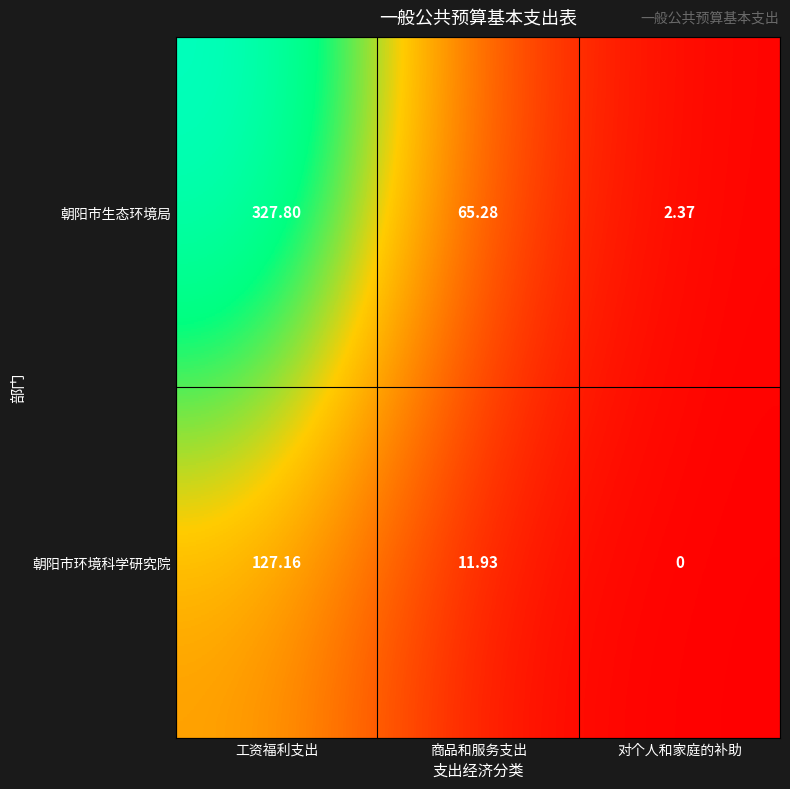

At 商品和服务支出, list the series in order from largest to smallest.

朝阳市生态环境局, 朝阳市环境科学研究院